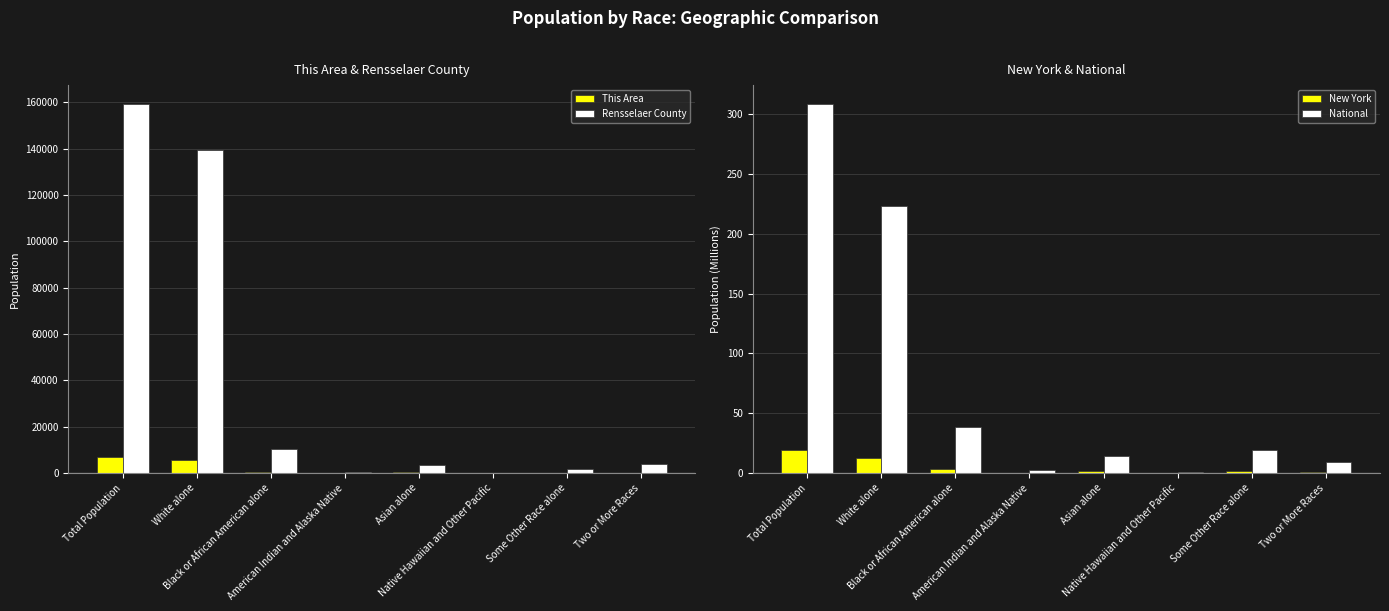

Is the value of New York at Total Population greater than the value of This Area at Some Other Race alone?

No